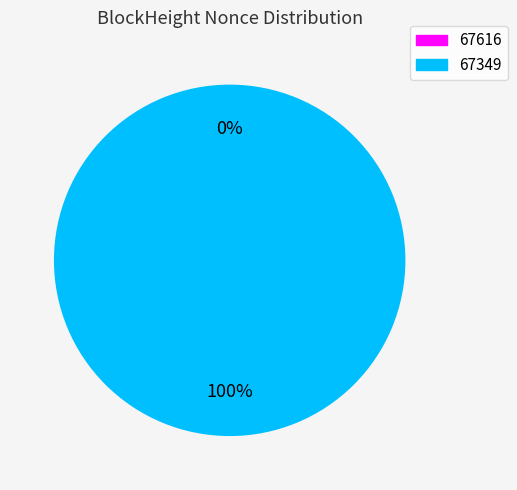

Which has a higher value, 67349 or 67616?

67349